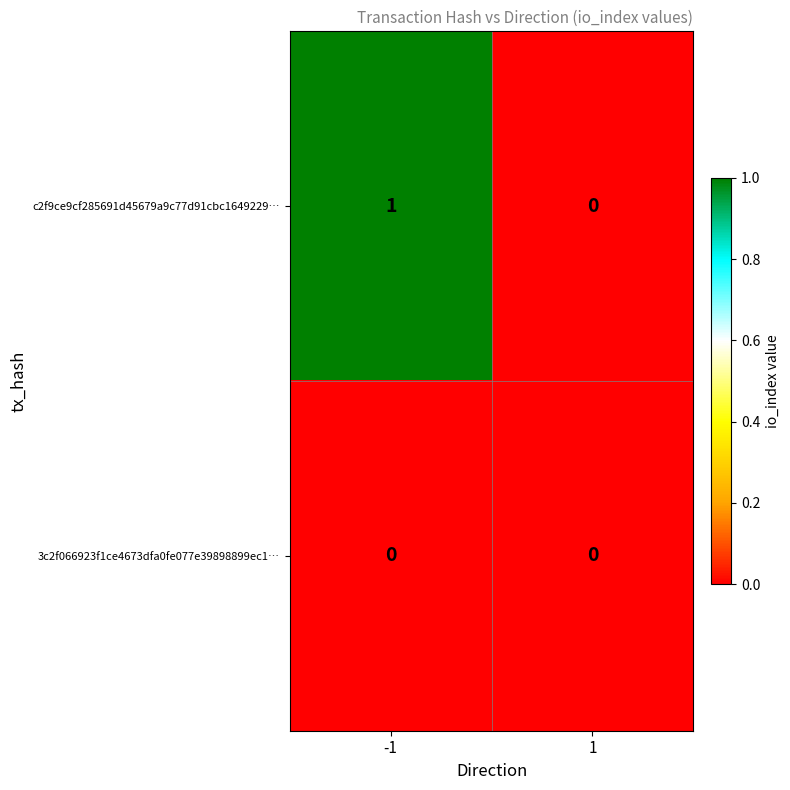

Is the value of 3c2f066923f1ce4673dfa0fe077e39898899ec1… at 1 greater than the value of c2f9ce9cf285691d45679a9c77d91cbc1649229… at -1?

No